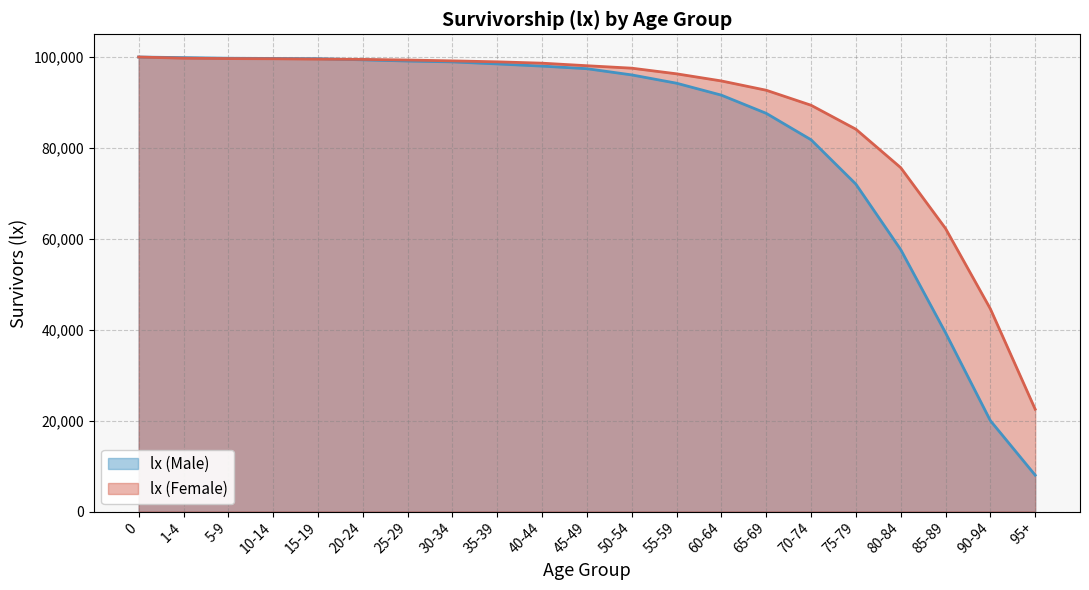

Which series has the largest range (max minus min)?

lx (Male)